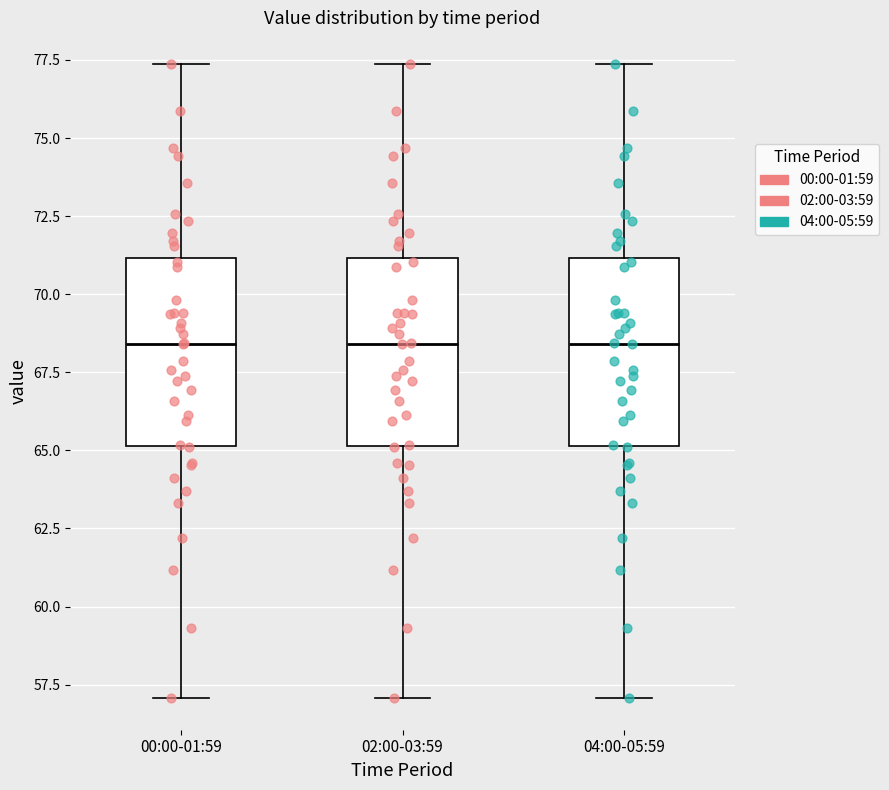

Where does the median line of the box for 02:00-03:59 sit on the y-axis? The values are not printed on the chart, so give them approximately, as read against the axis.

68.5